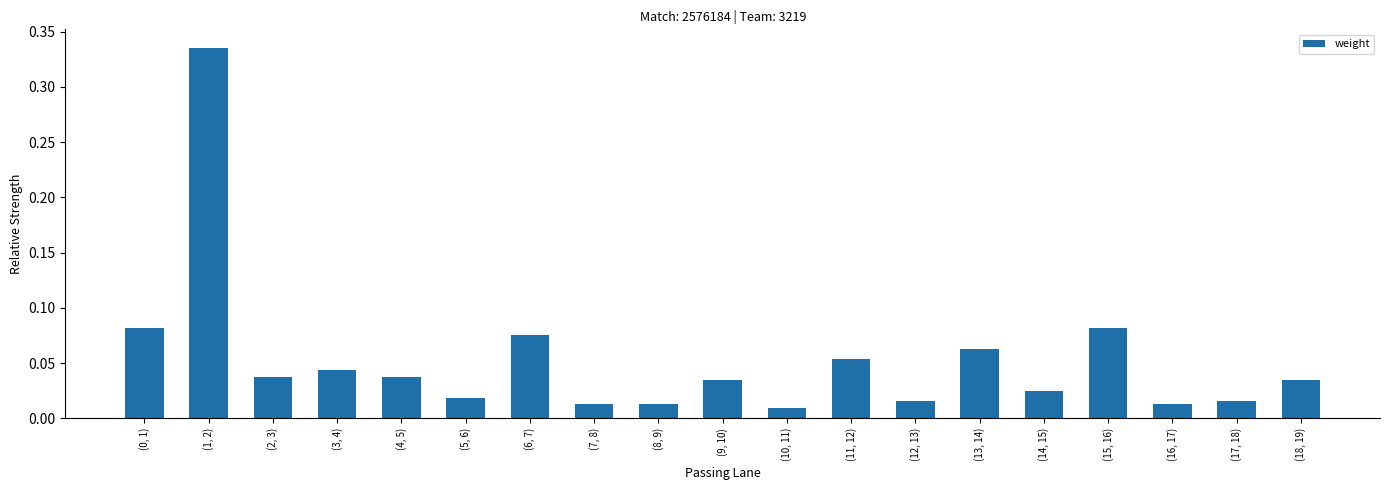

What position from the left is (1, 2)?

2